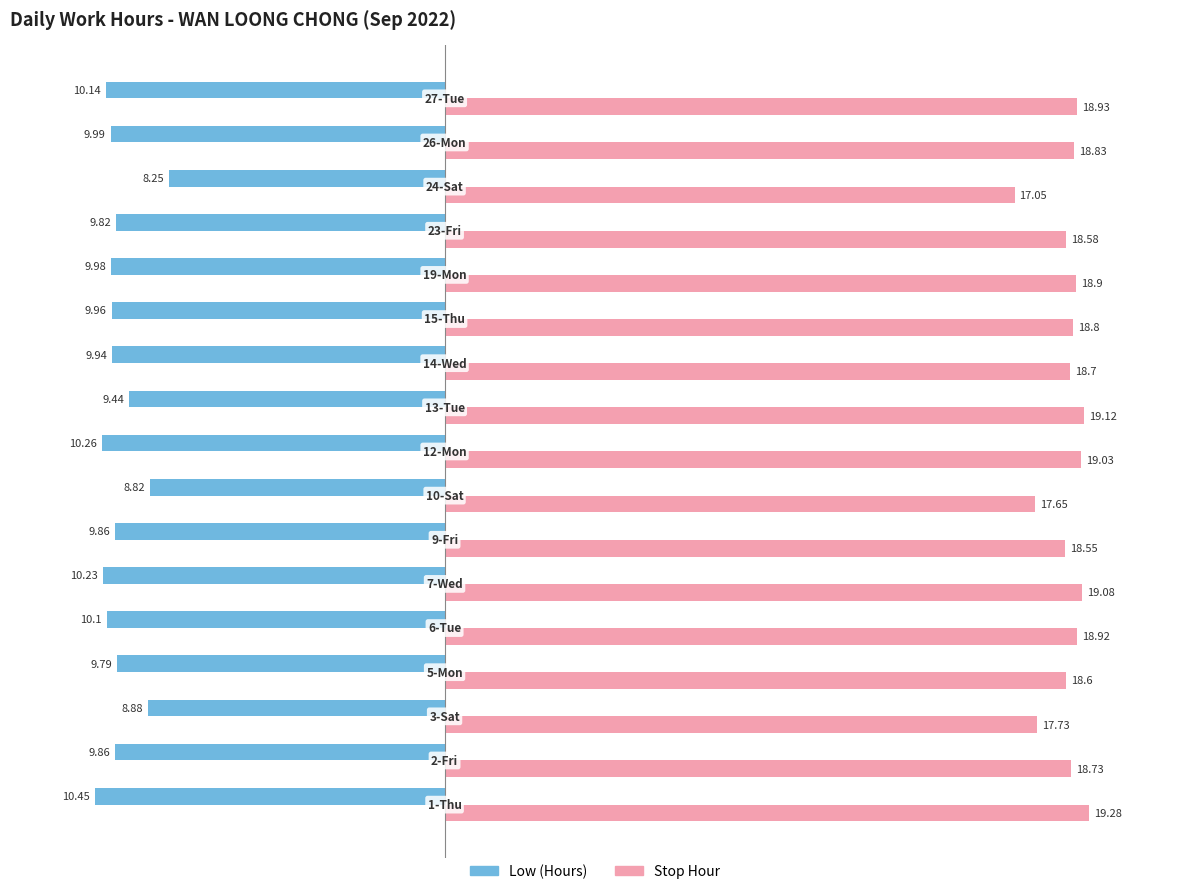

Which series has the largest range (max minus min)?

Stop Hour